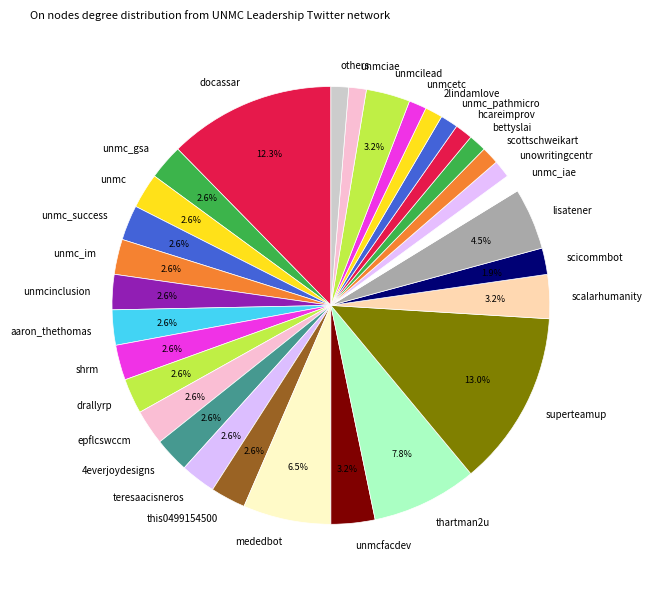

Does unmcetc represent more than half of the total?

No